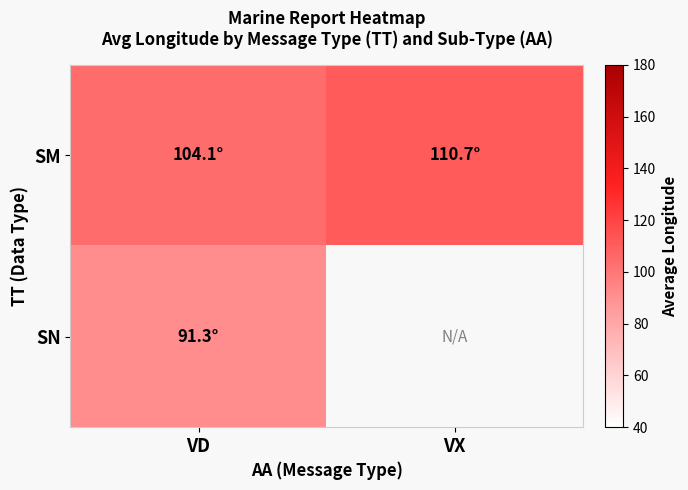

What is the sum of the SM values at VX and VD?

214.8